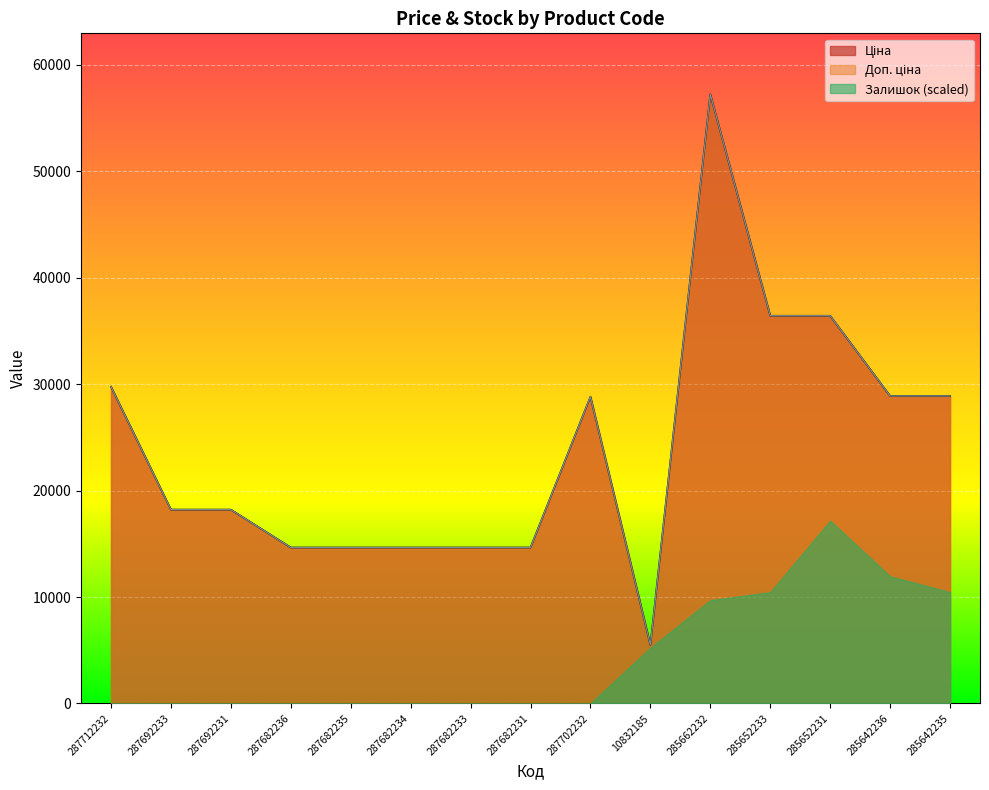

True or false: Ціна and Доп. ціна intersect in this chart.

False